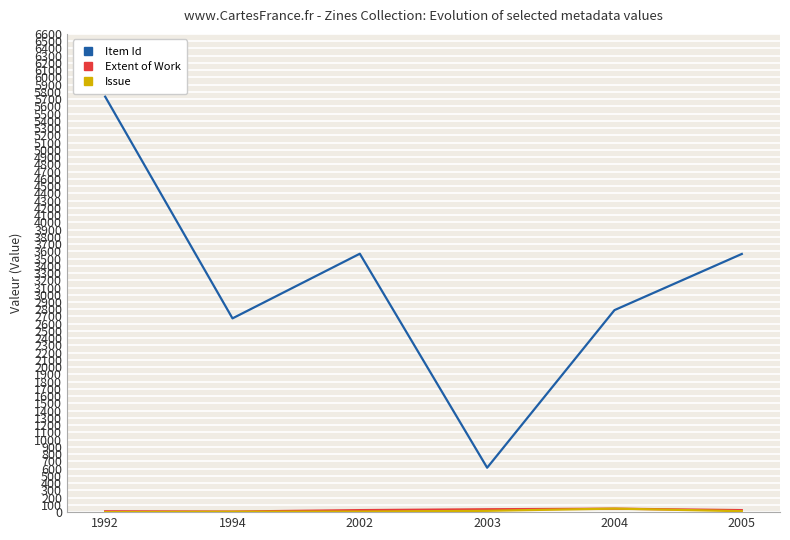

What is the maximum value shown in the chart?

5734